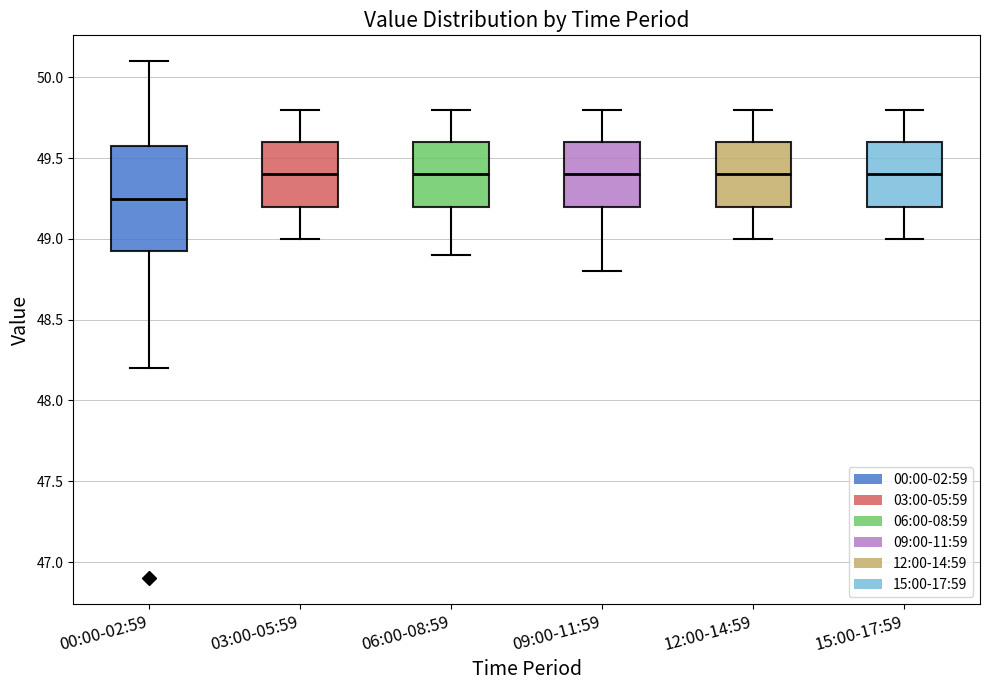

Where is the lower edge of the box for 15:00-17:59 on the y-axis? The values are not printed on the chart, so give them approximately, as read against the axis.

49.20